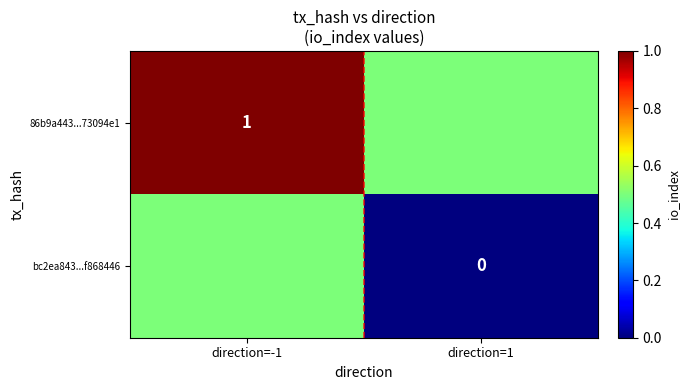

Between direction=-1 and direction=1, which is larger?

direction=-1